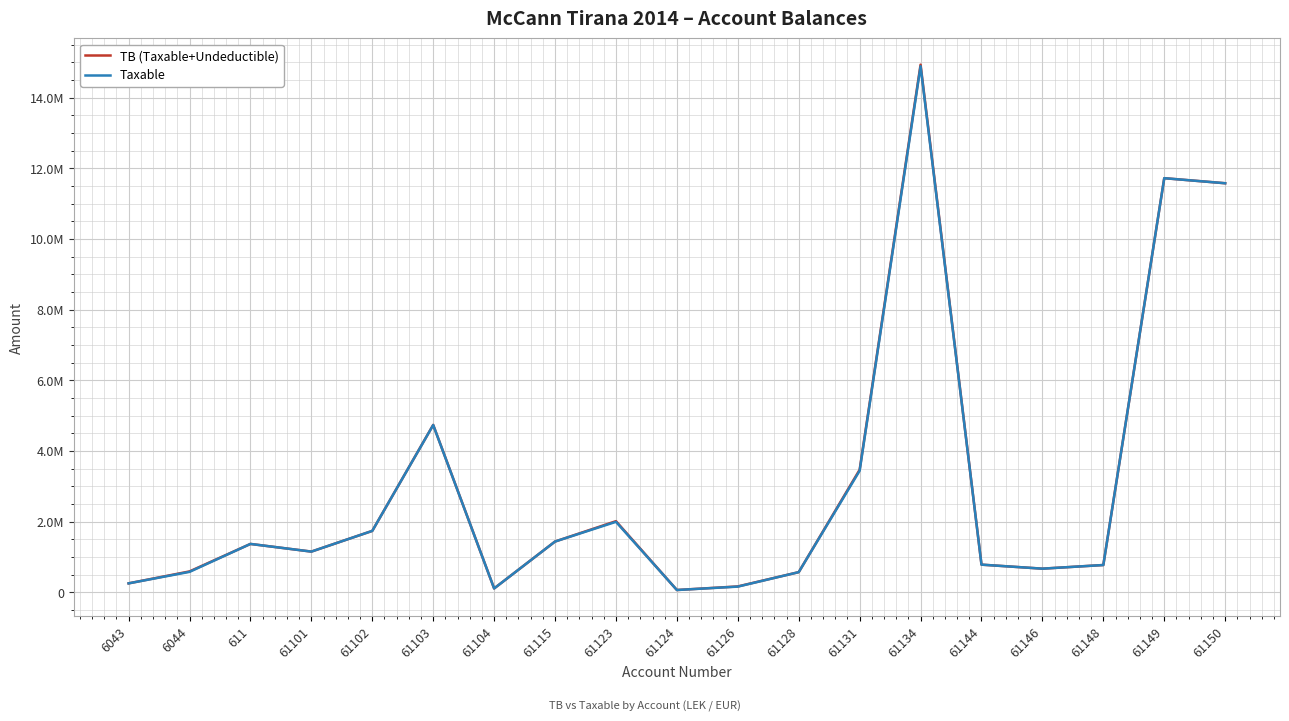

Does the chart display data point markers on the line(s)?

No